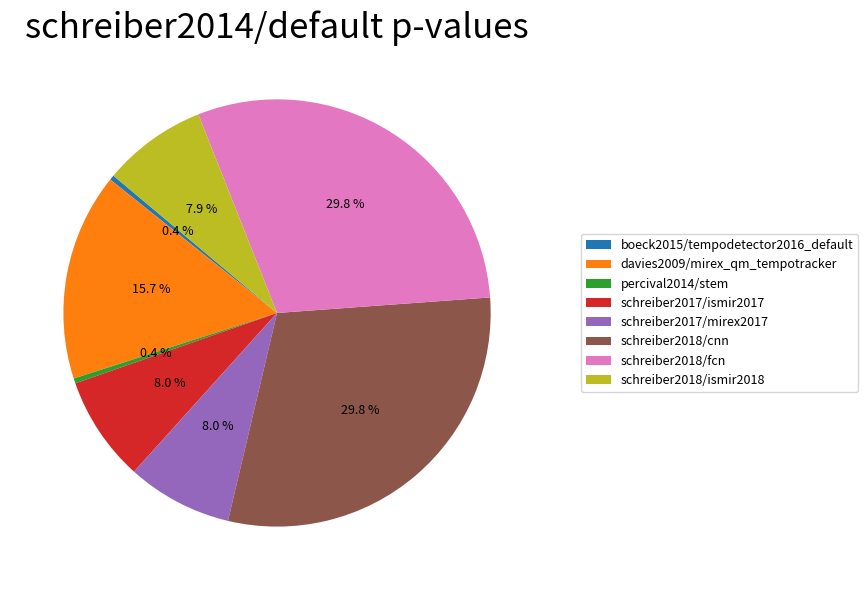

Combined, what portion of the pie is schreiber2018/cnn and schreiber2017/mirex2017?

37.8%